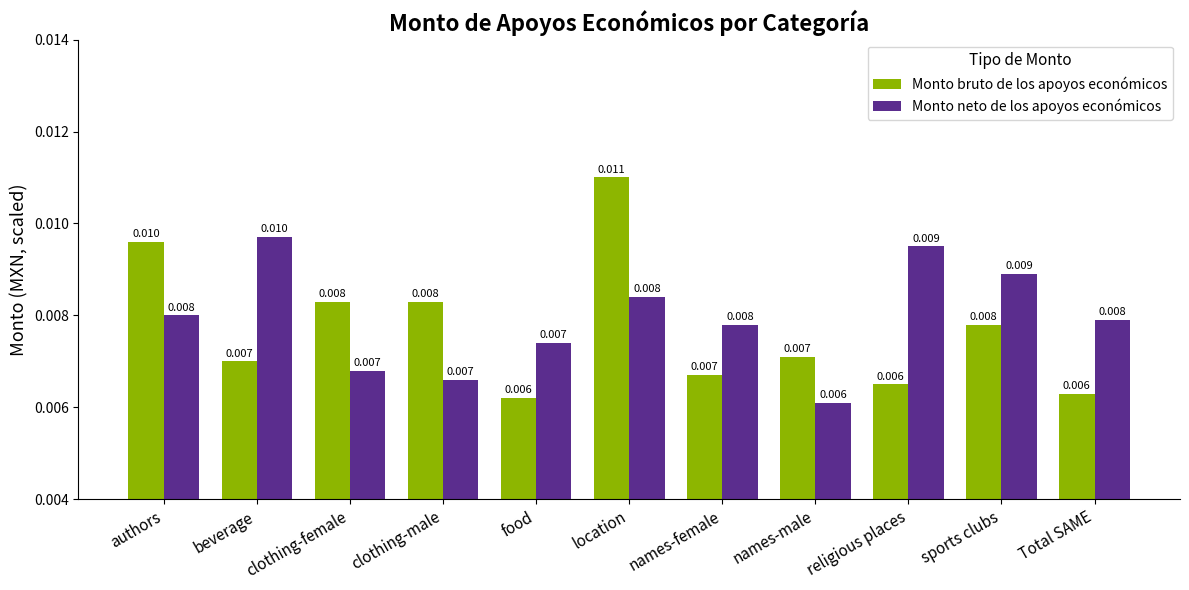

Rank the series at food from lowest to highest value.

Monto bruto de los apoyos económicos, Monto neto de los apoyos económicos